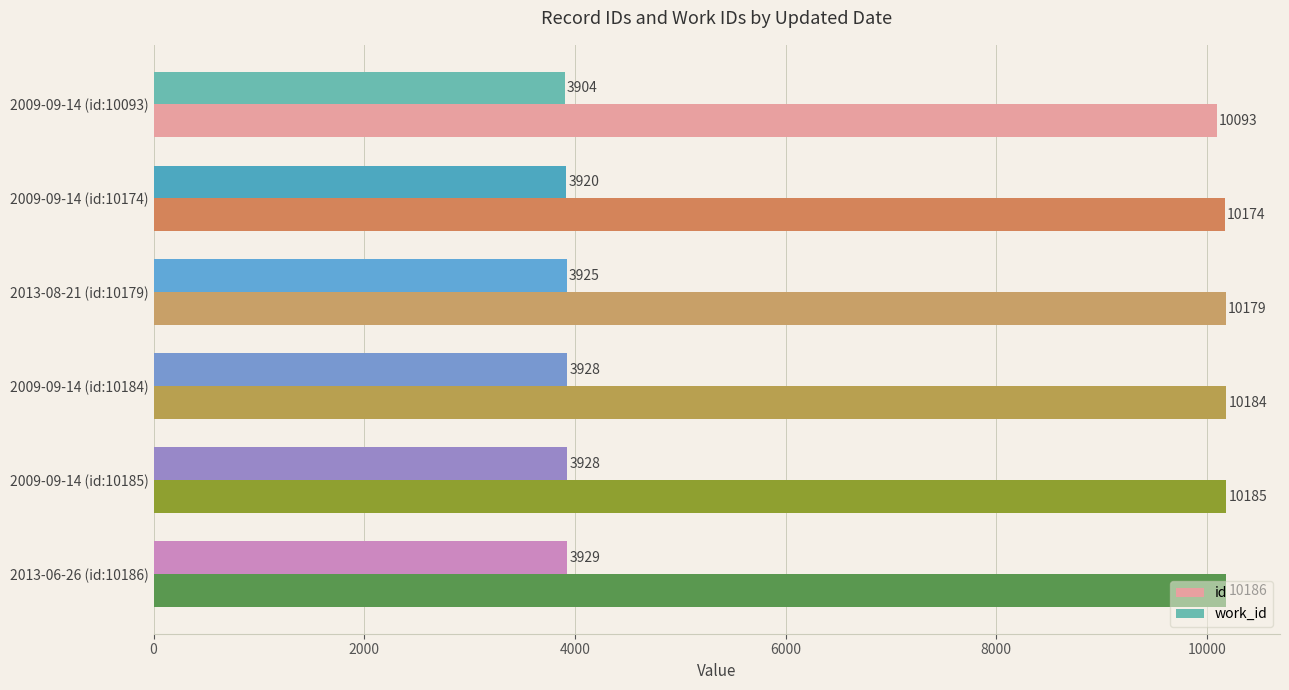

True or false: work_id has a value of 5142 at 2013-06-26 (id:10186).

False